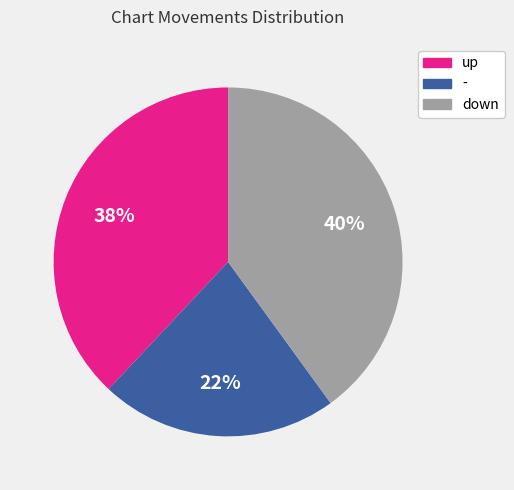

How many slices are in this pie chart?

3